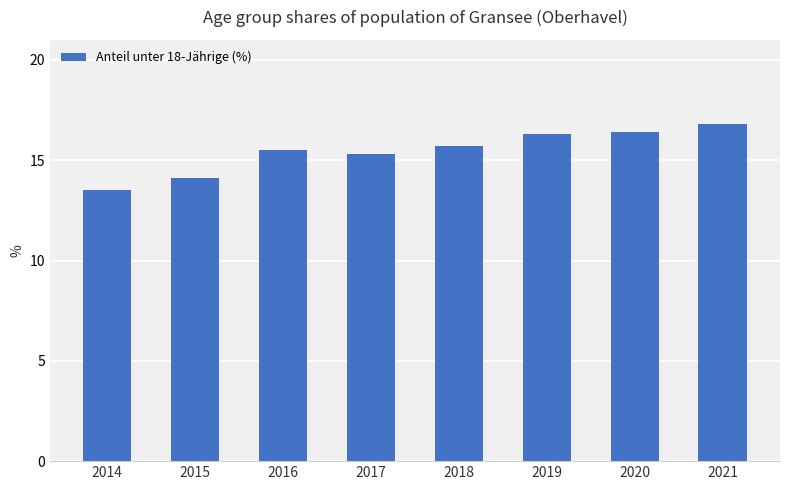

What is the ratio of the value at 2016 to the value at 2018?

1.0